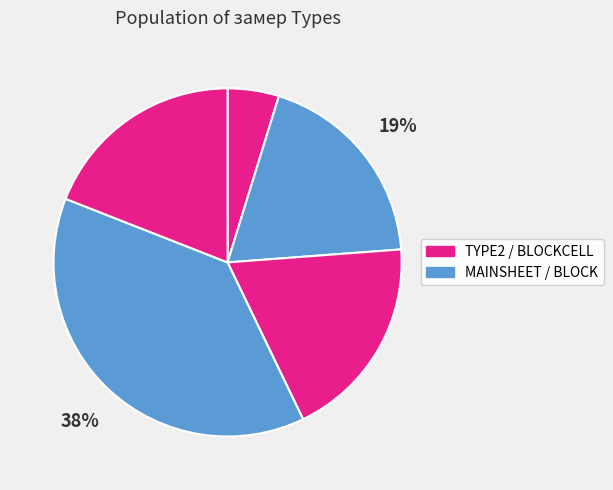

How many segments does this pie chart have?

5